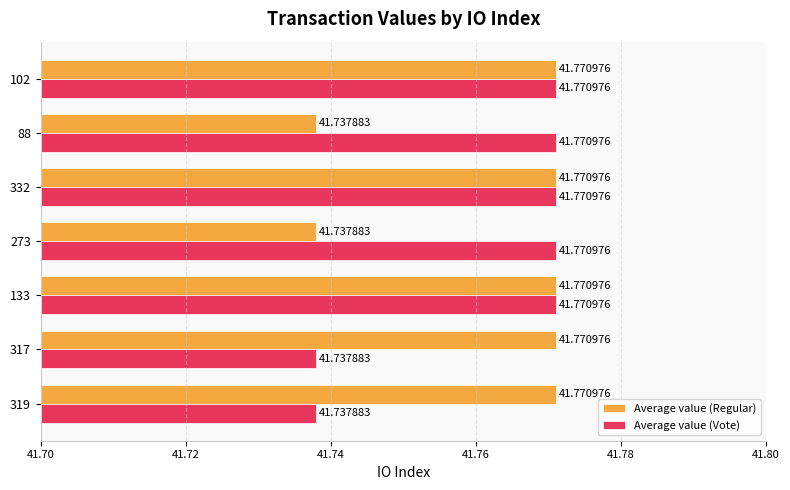

Rank the series at 317 from highest to lowest value.

Average value (Regular), Average value (Vote)